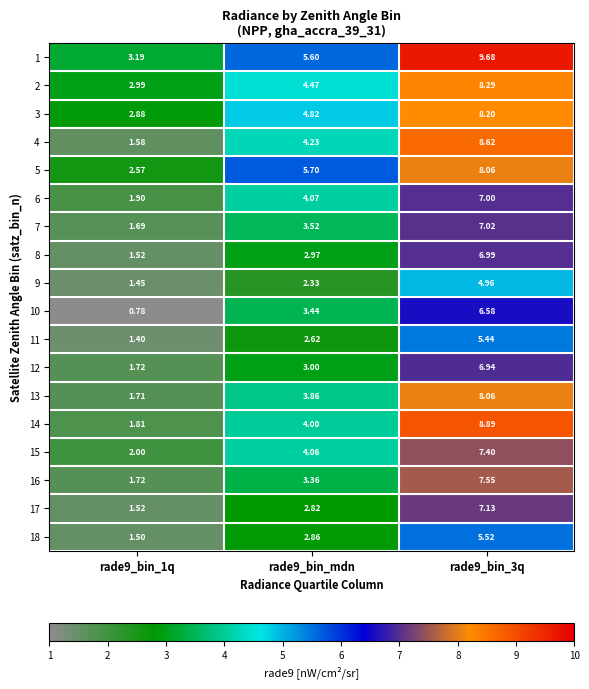

Is the value of 1 at rade9_bin_3q greater than the value of 3 at rade9_bin_mdn?

Yes